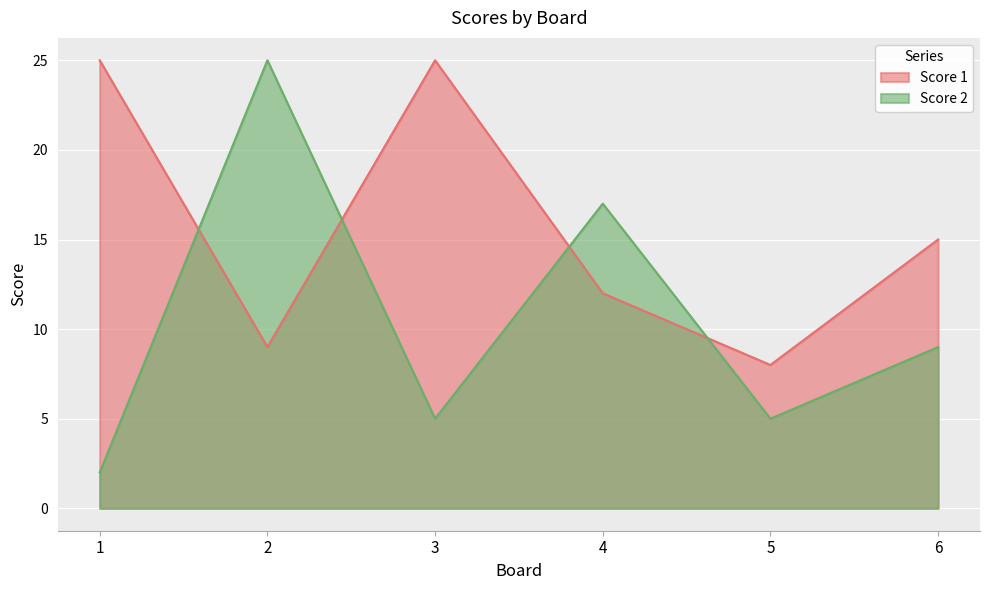

What is the sum of all Score 2 values?

63